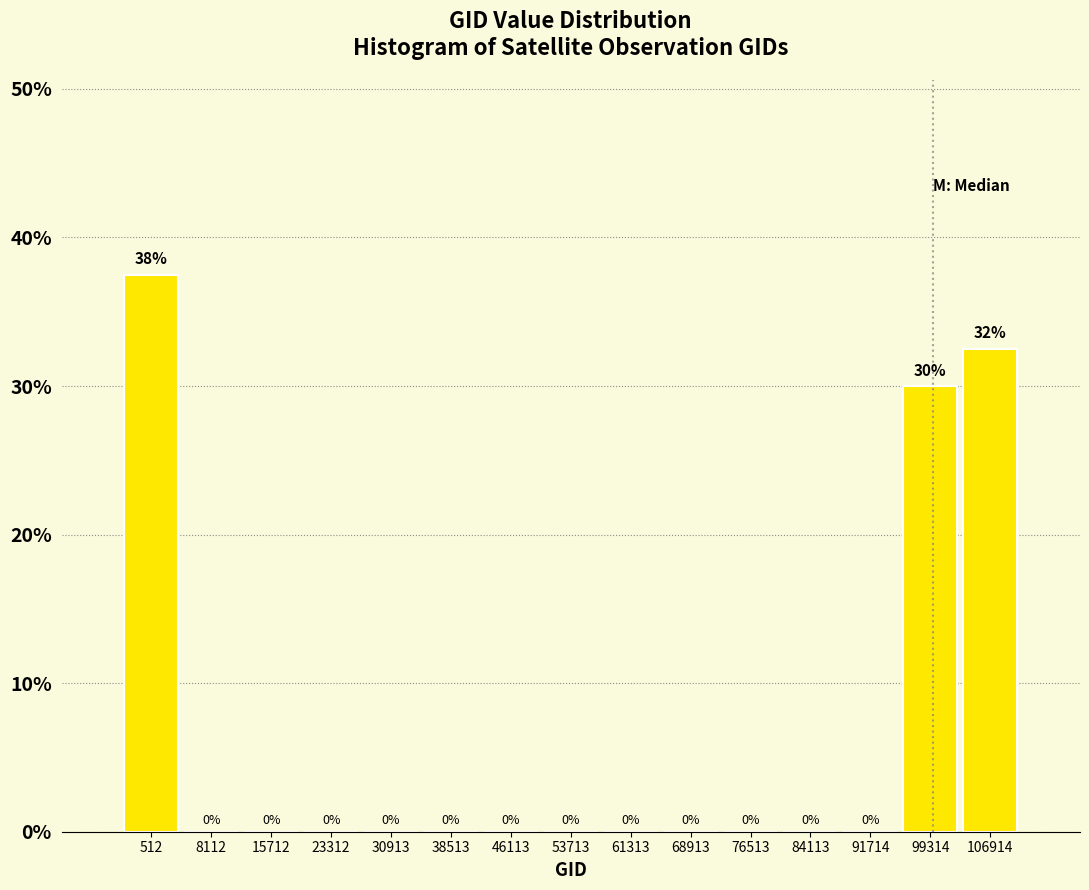

Which label corresponds to the largest value in the chart?

512